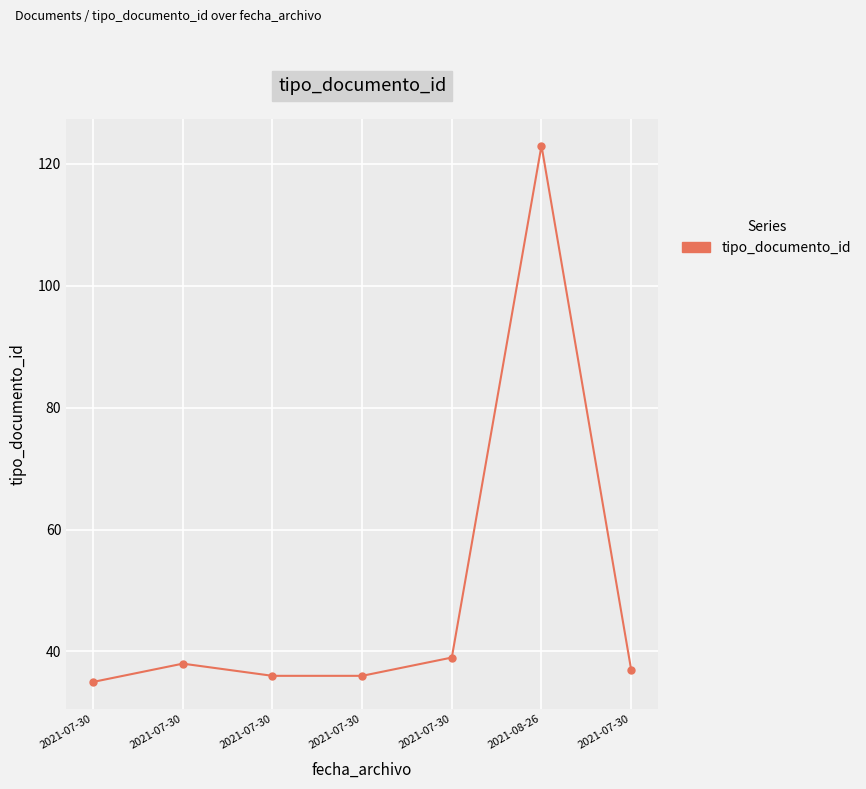

How many distinct data groups are displayed?

1